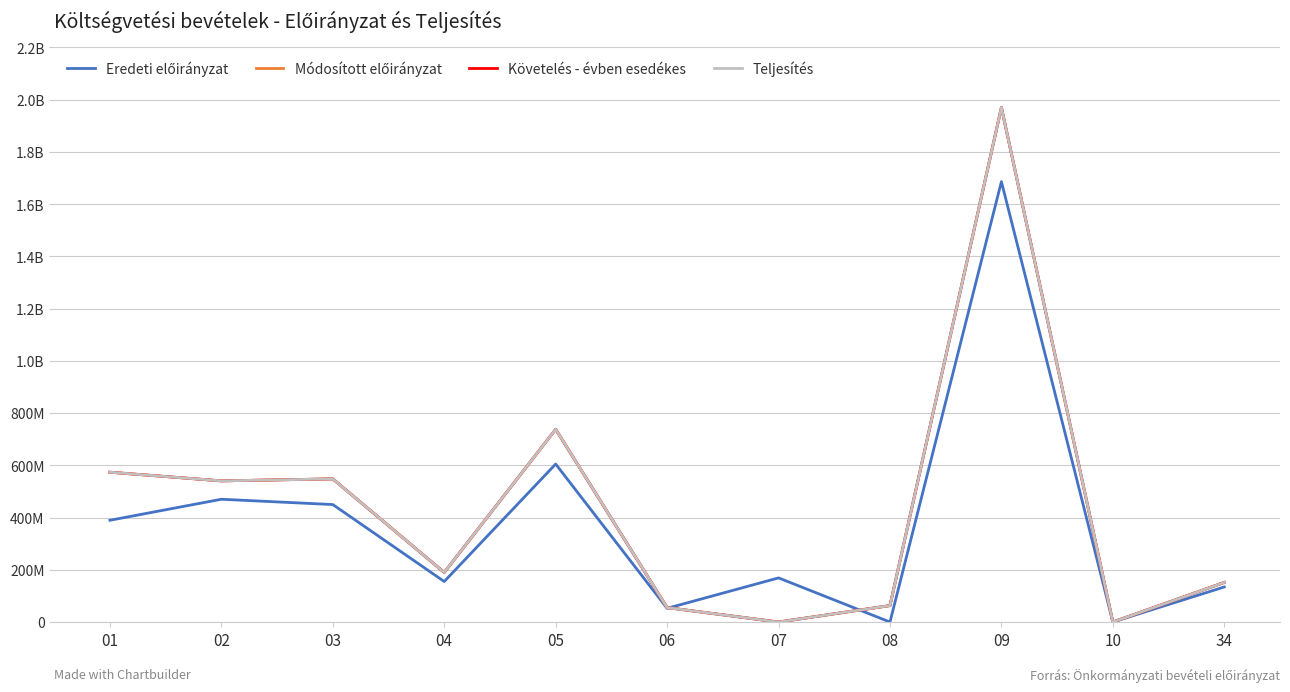

In Teljesítés, how many points are higher than both neighbors (excluding endpoints)?

3